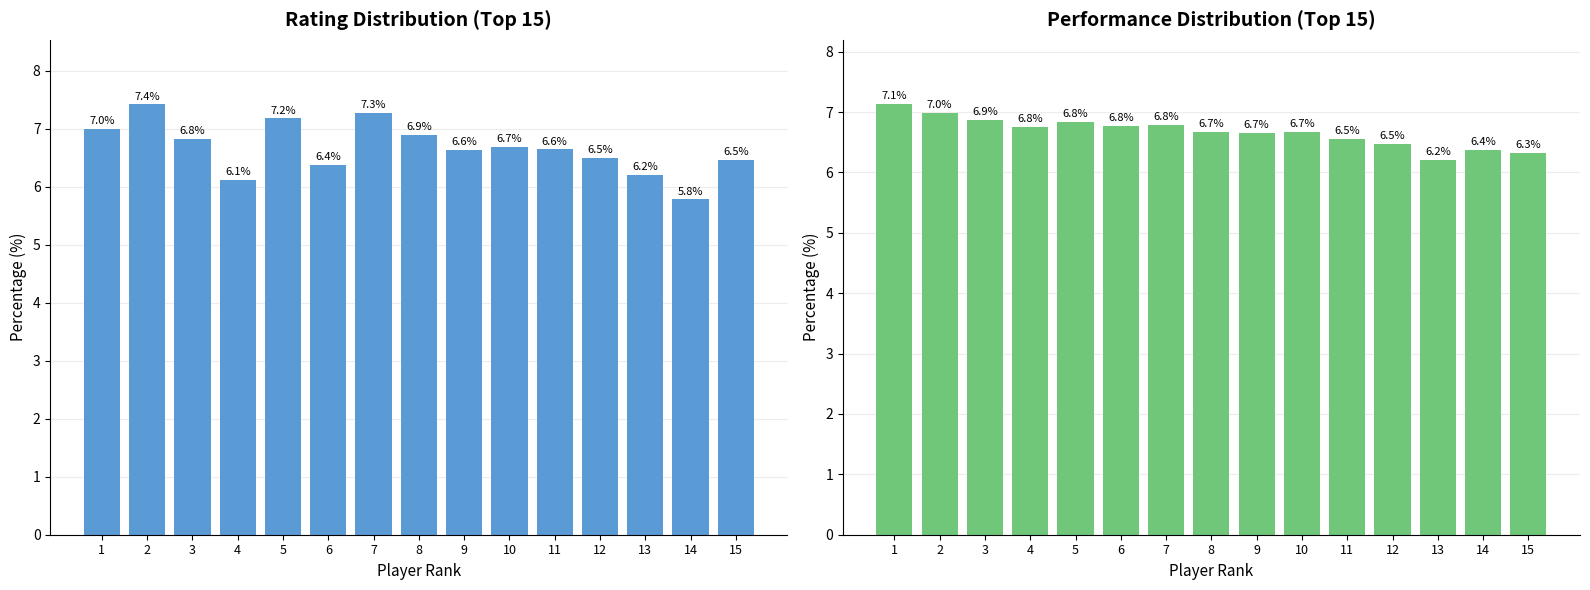

What is the difference between the maximum and minimum values in the Rating series?

1.6